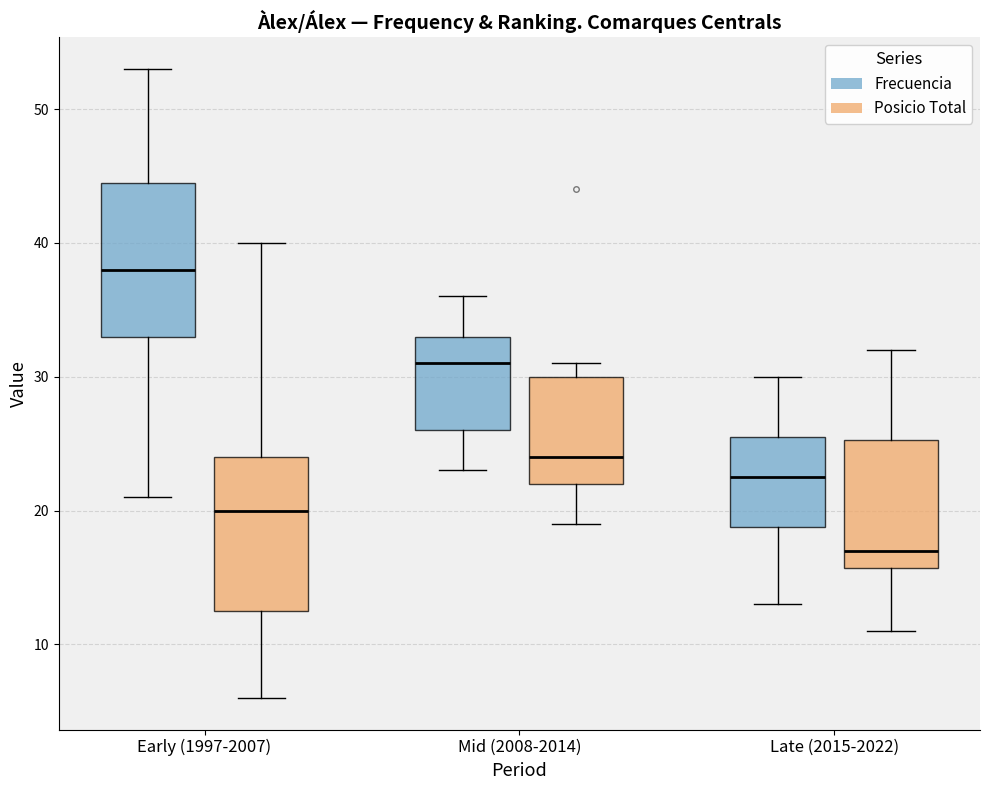

Which box has the highest median line?

Early (1997-2007) (Frecuencia)